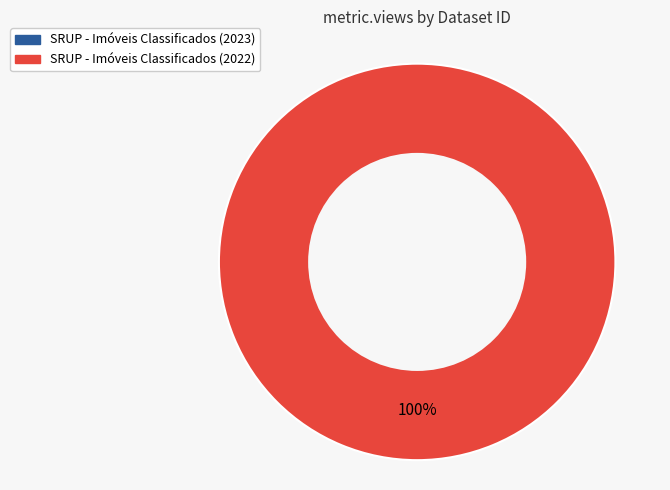

To the nearest percent, what percentage of the pie is 6206ff8f078190767d7921b0?

100%